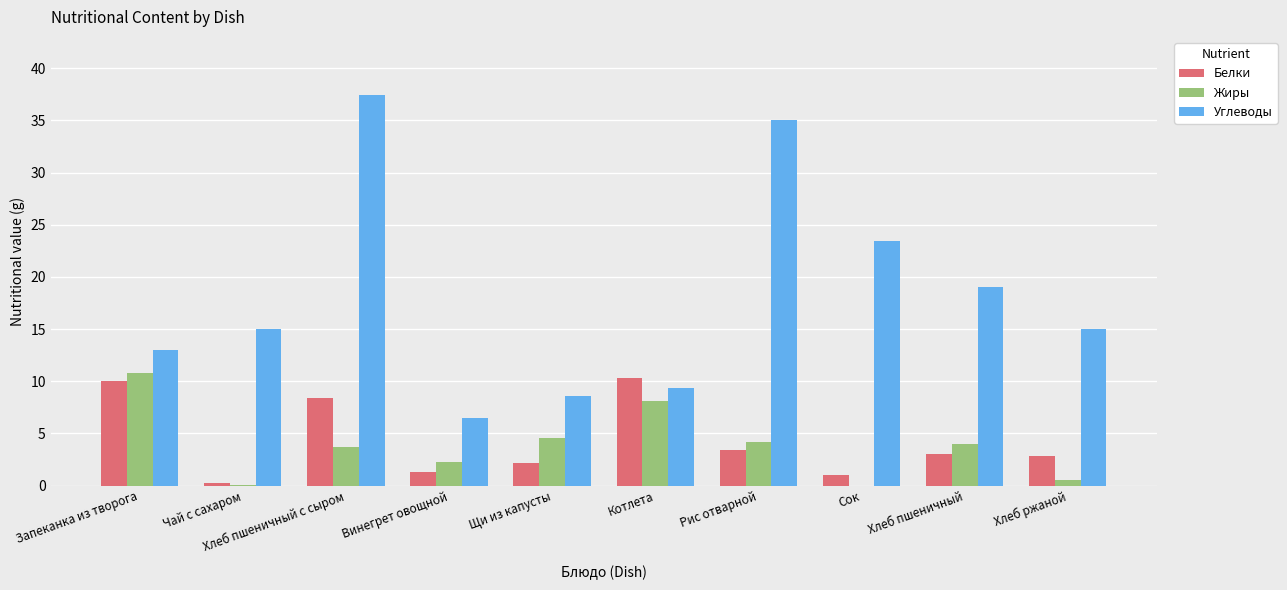

Are the bars grouped side by side (vs. stacked)?

Yes